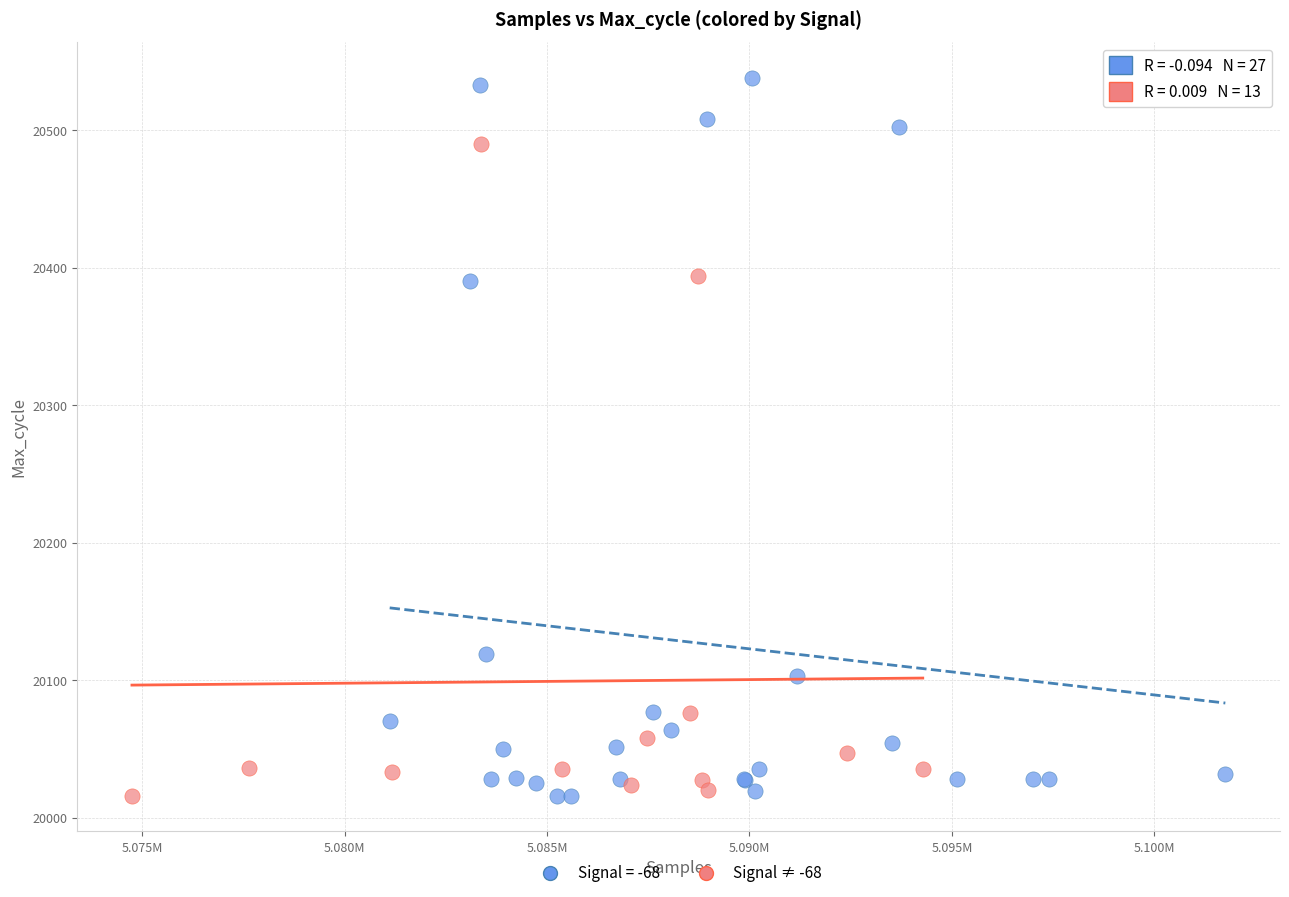

Which series contains the highest Y value?

Signal = -68